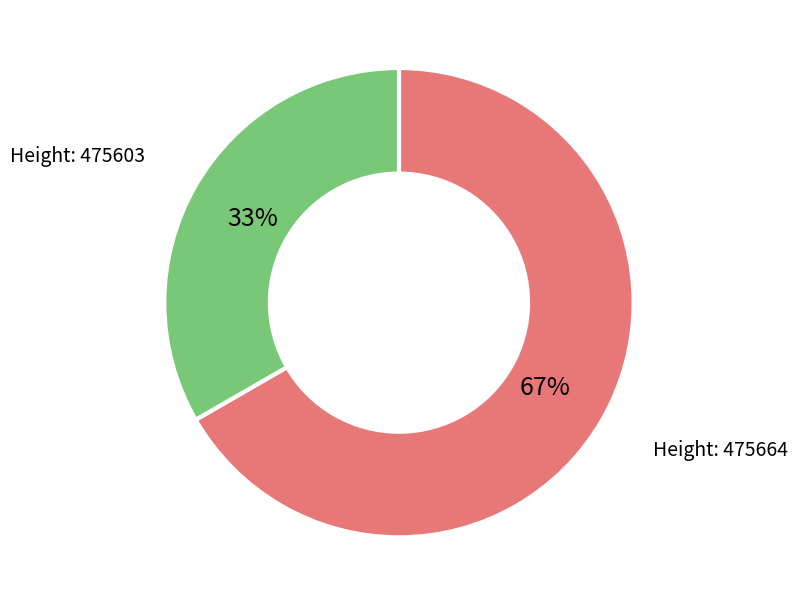

To the nearest percent, what is the average slice percentage?

50%